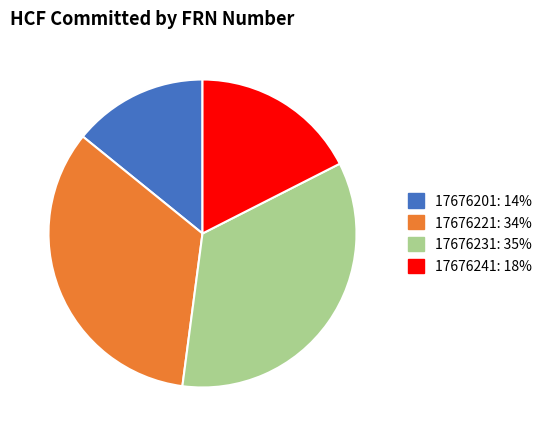

Is the sum of 17676241 and 17676221 greater than half?

Yes